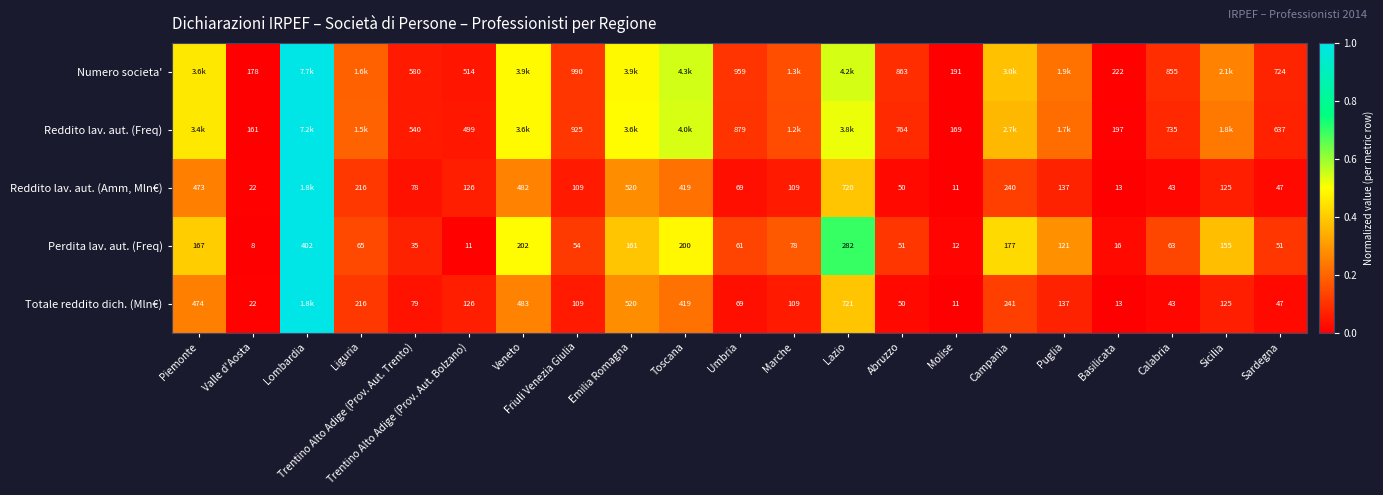

Which label corresponds to the smallest value in the chart?

Valle d'Aosta